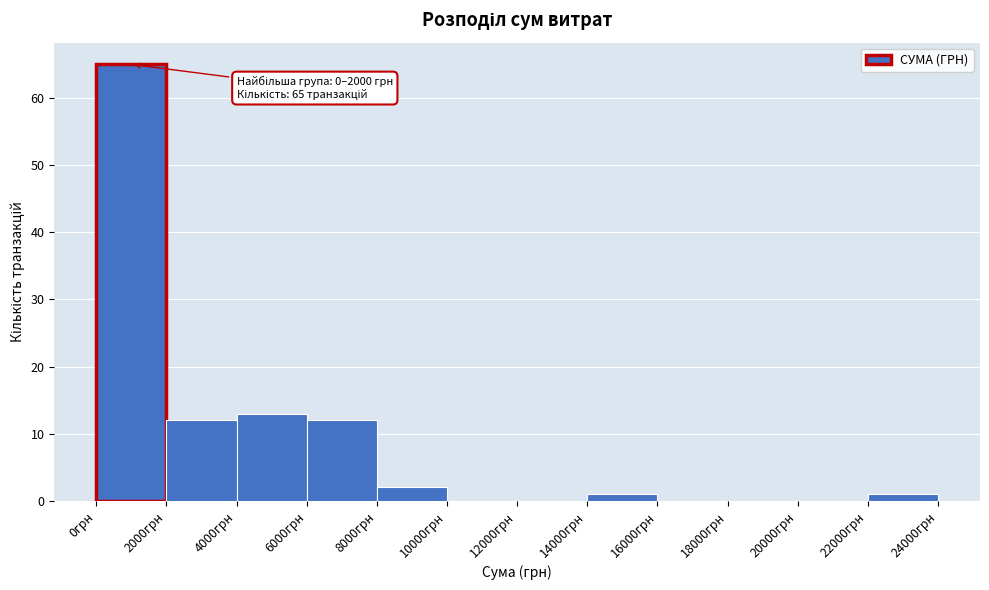

Over which range of the x-axis is the bar tallest?

0 to 2000